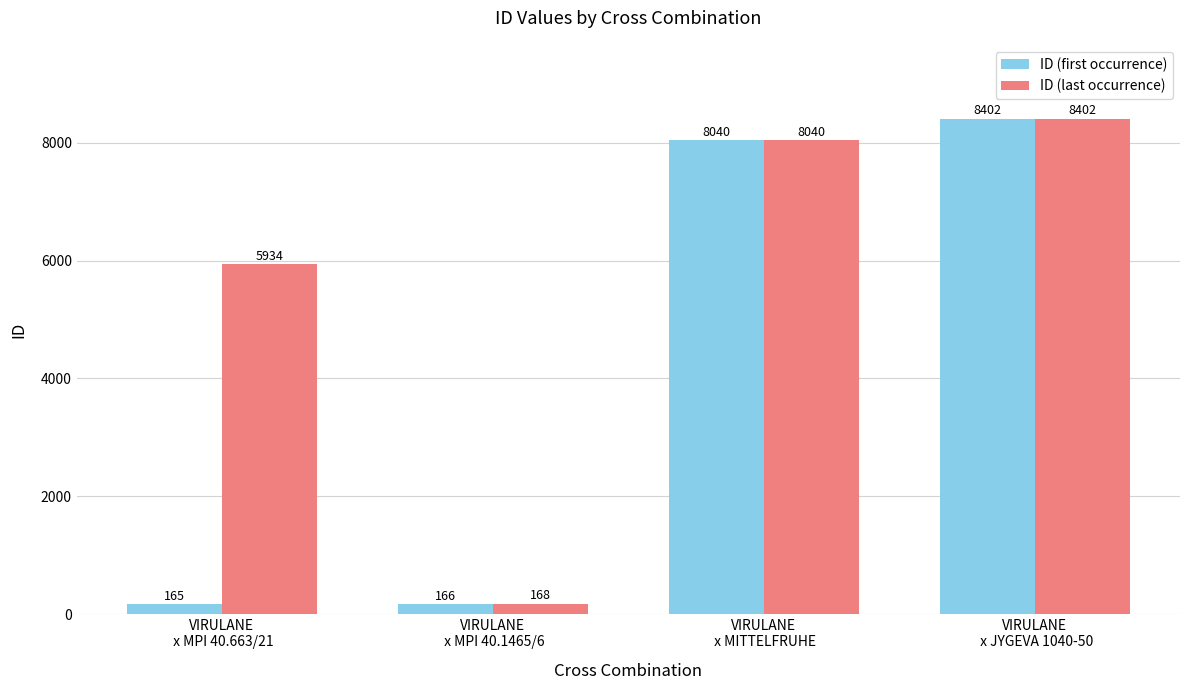

Reading left to right, extract all data points from this chart.

ID (first occurrence): 165	166	8040	8402
ID (last occurrence): 5934	168	8040	8402